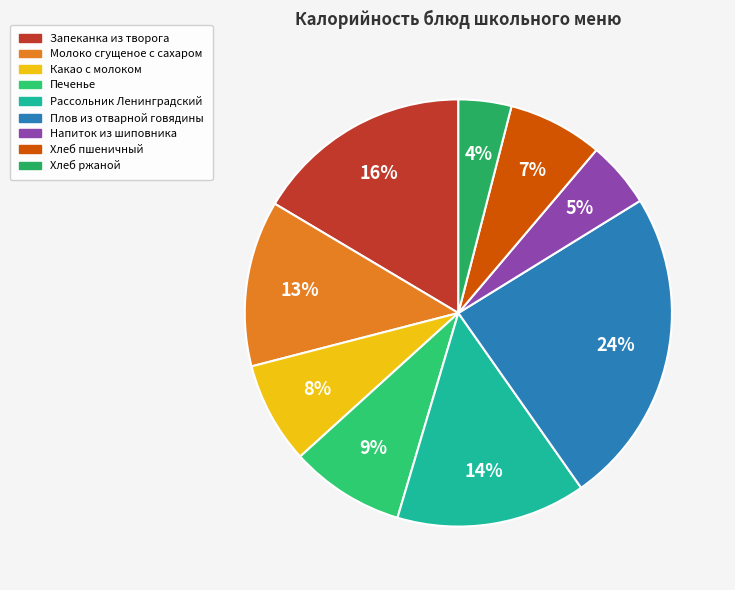

To the nearest percent, what percentage of the pie is Рассольник Ленинградский?

14%